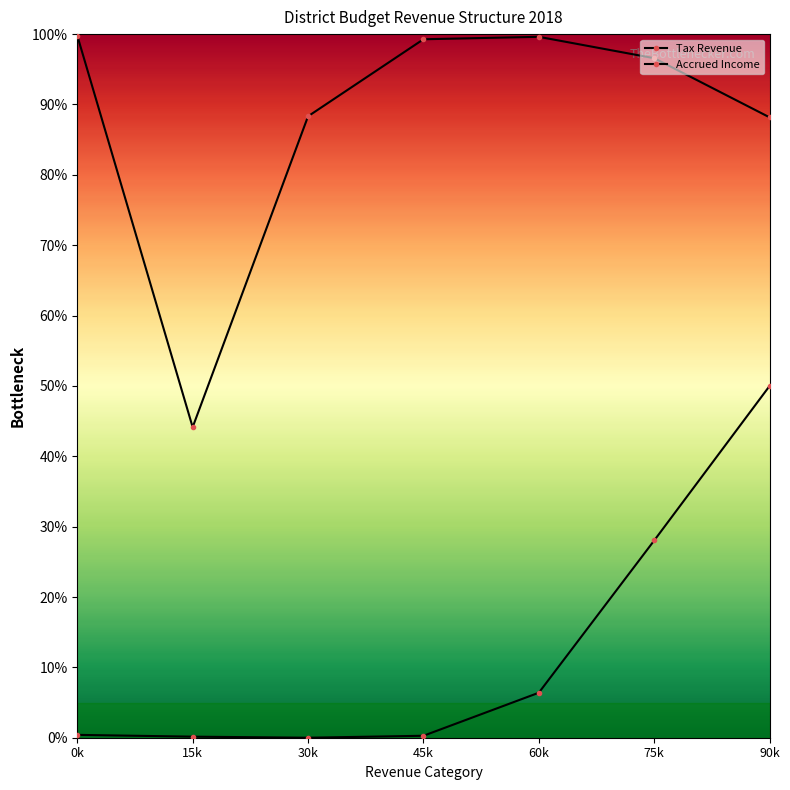

How many lines are shown in the chart?

2